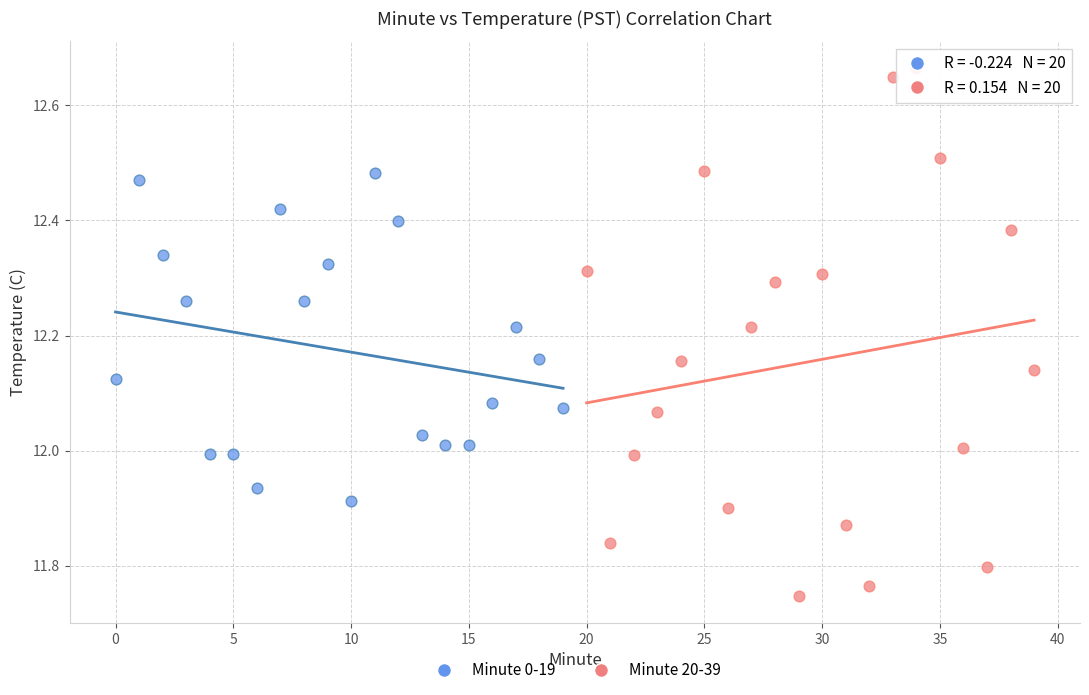

Which series contains the highest Y value?

Minute 20-39